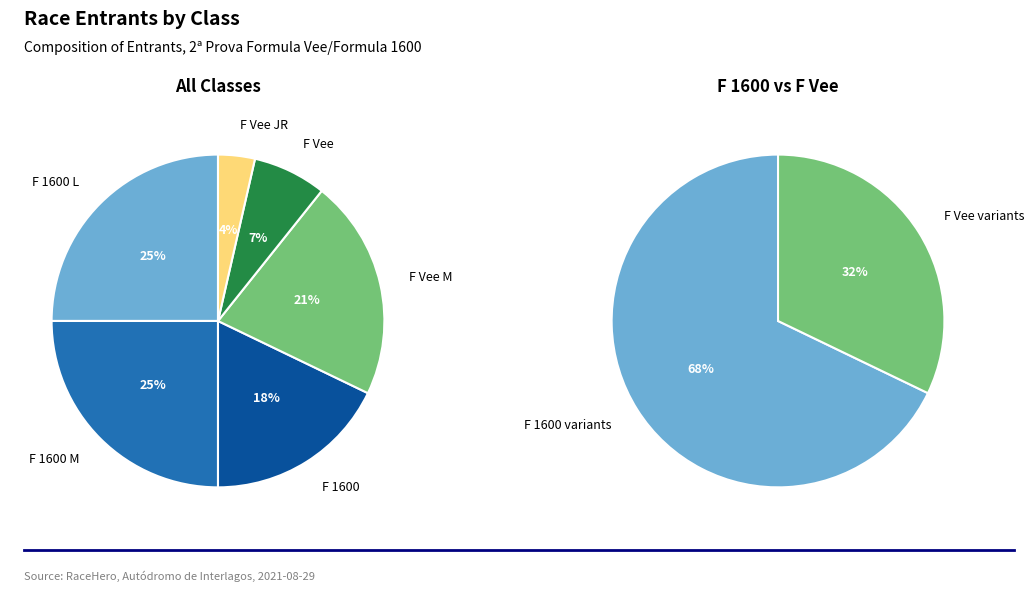

How many segments does this pie chart have?

6